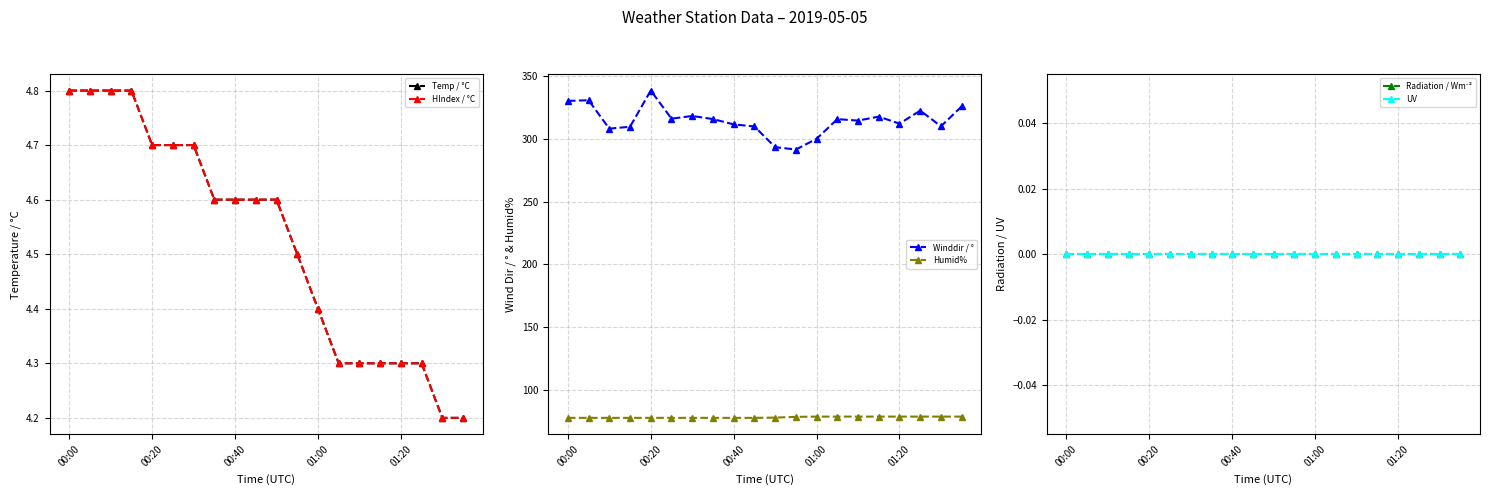

How many lines are shown in the chart?

6